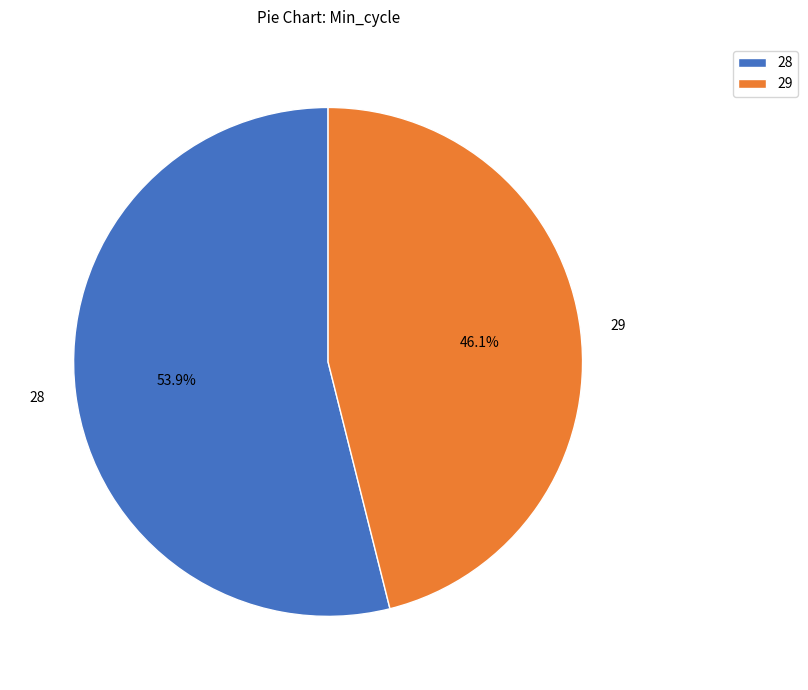

Approximately how many times larger is the value at 28 compared to 29?

1.2